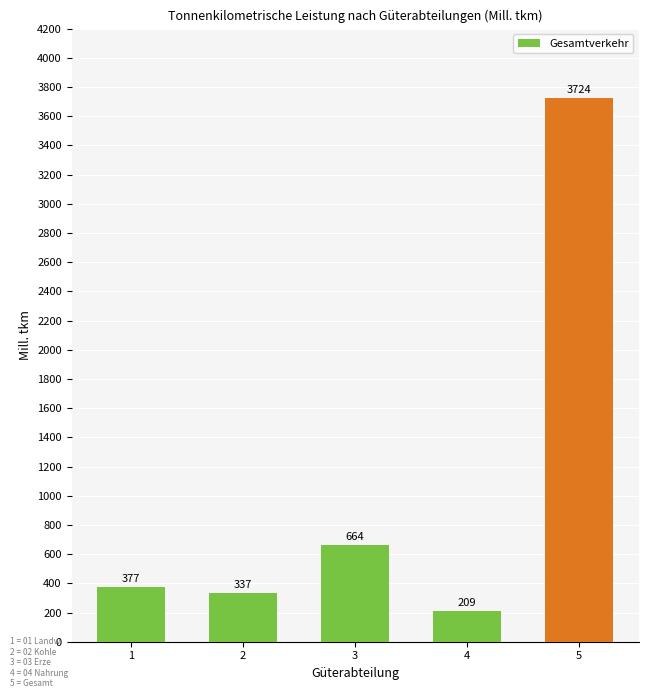

What is the change in value from 4 to 5?

+3515.2